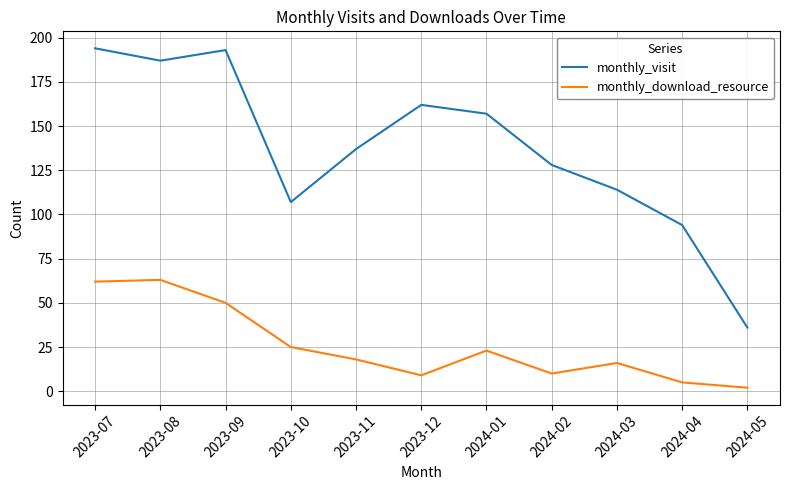

Is it true that monthly_download_resource equals 25 at 2023-10?

True